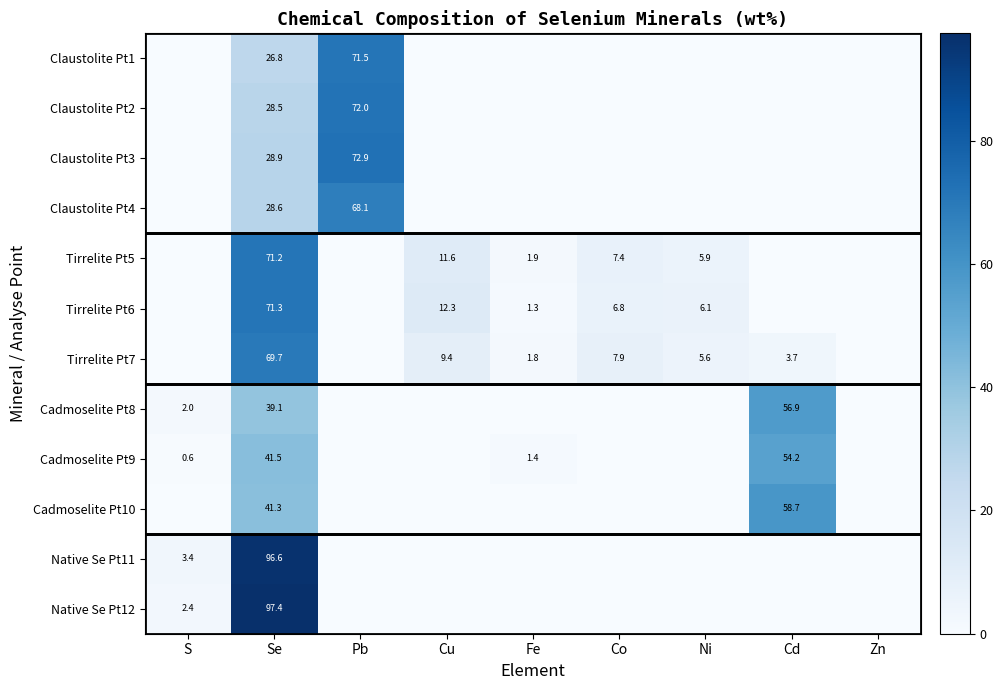

Is it true that Claustolite Pt2 equals 28.5 at Se?

True